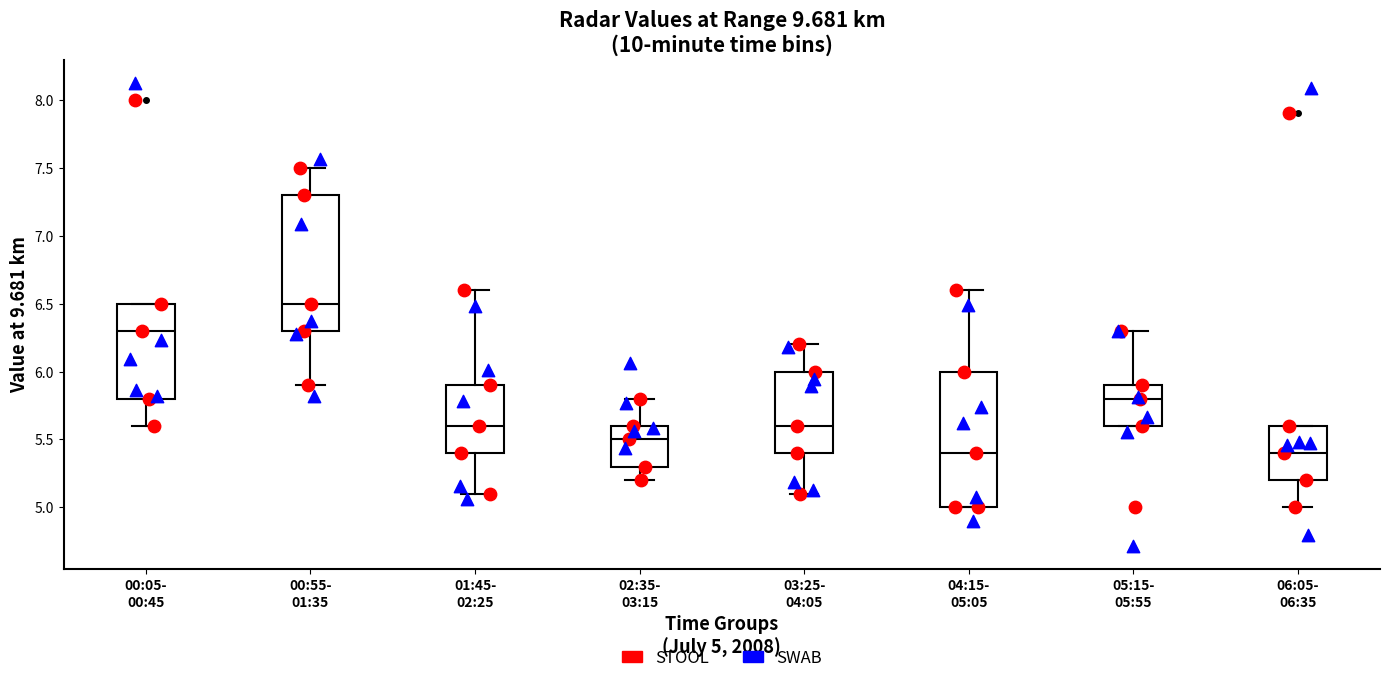

Where does the median line of the box for 00:05- 00:45 sit on the y-axis? The values are not printed on the chart, so give them approximately, as read against the axis.

6.3